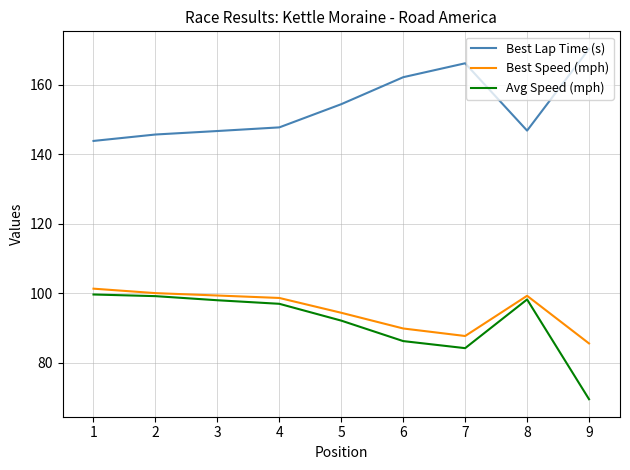

At which label is Avg Speed (mph) closest to 84?

7